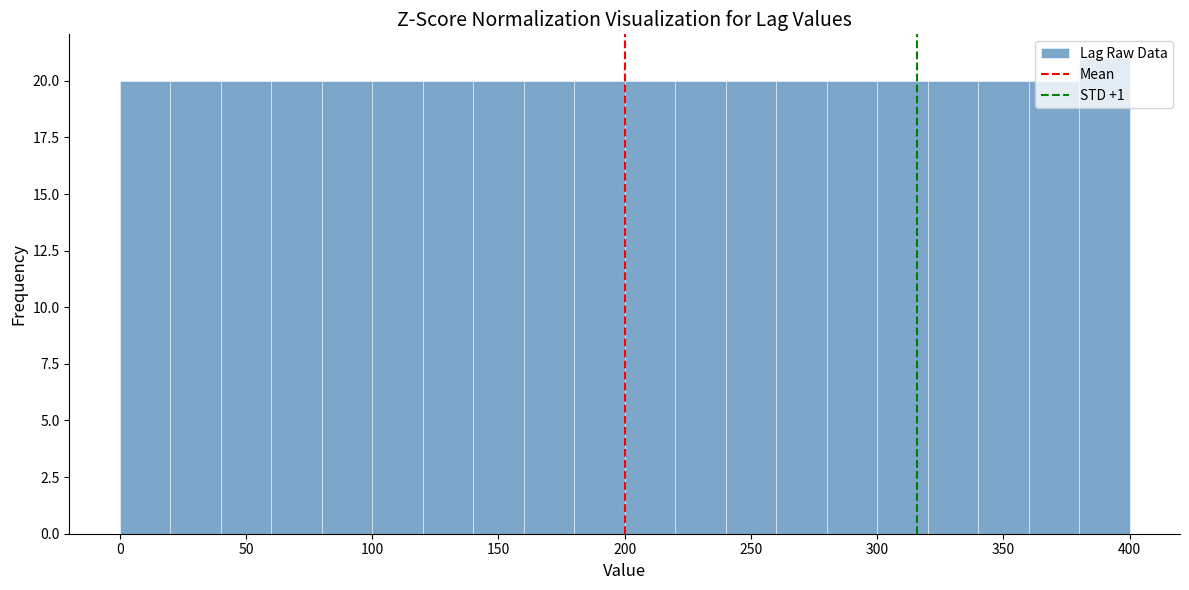

Which range on the x-axis has the tallest bar?

380 to 400